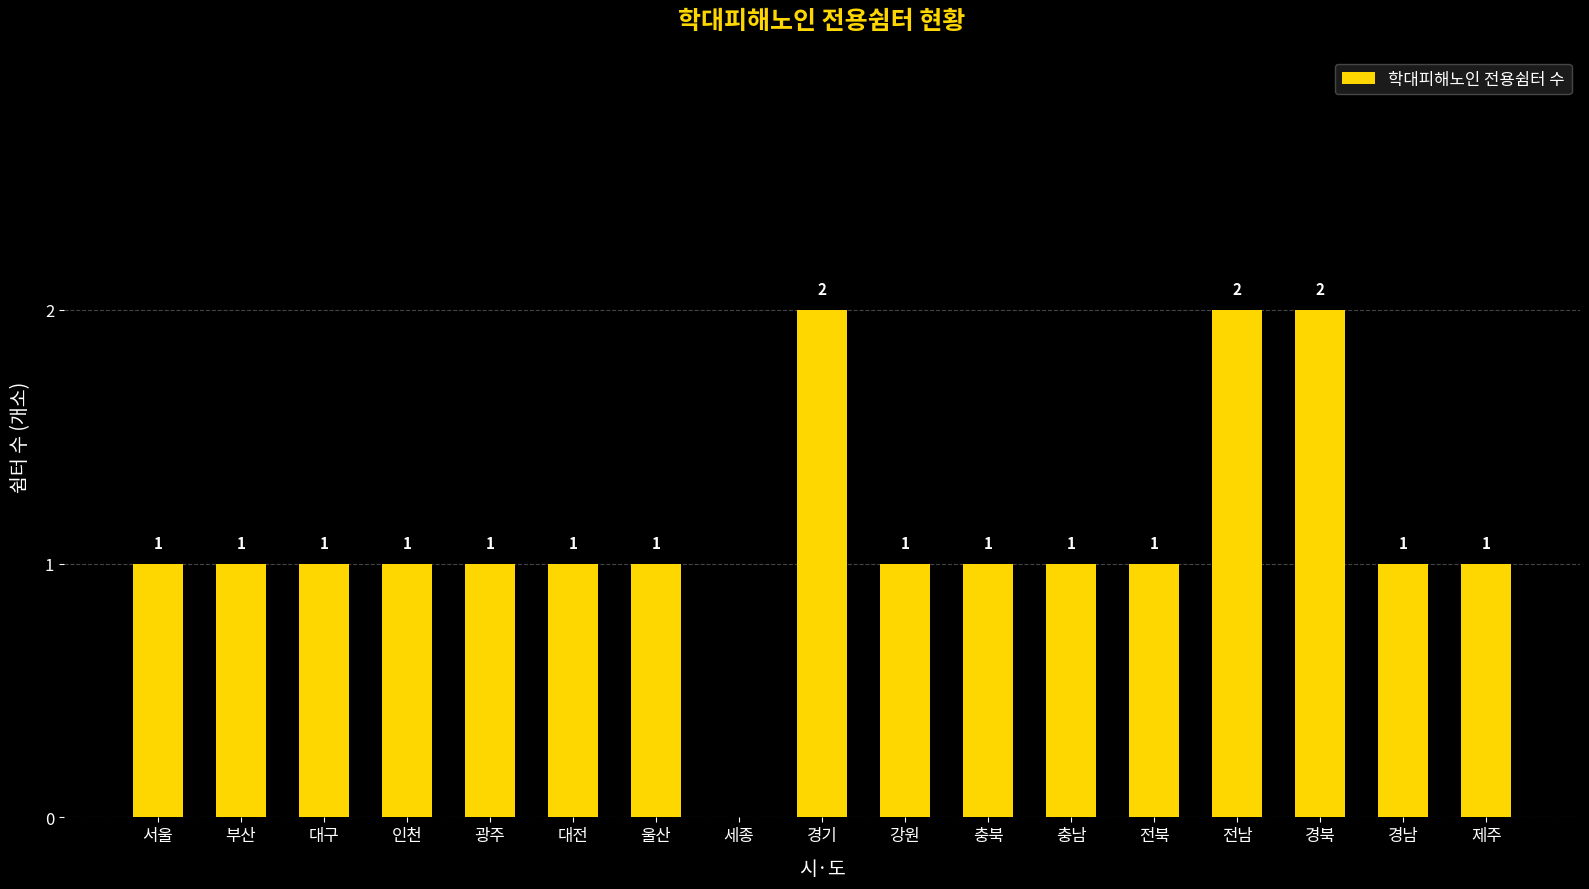

How many values are between 1 and 2?

16